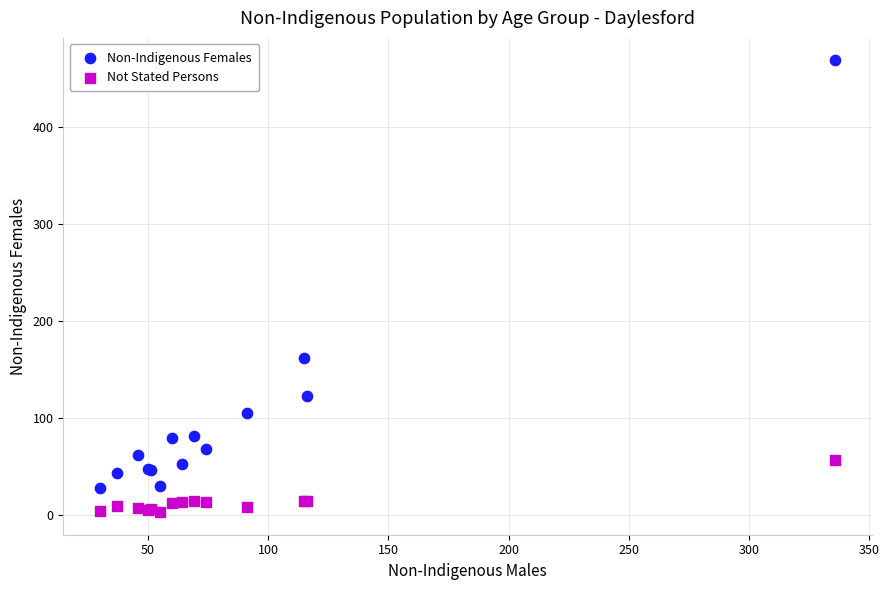

Which series contains the highest Y value?

Non-Indigenous Females